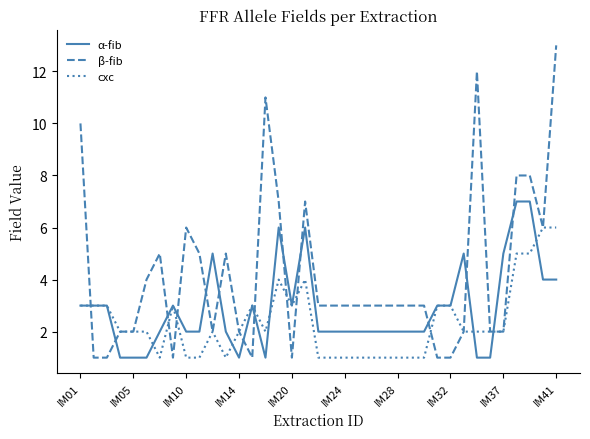

Which series has the widest spread of values?

β-fib